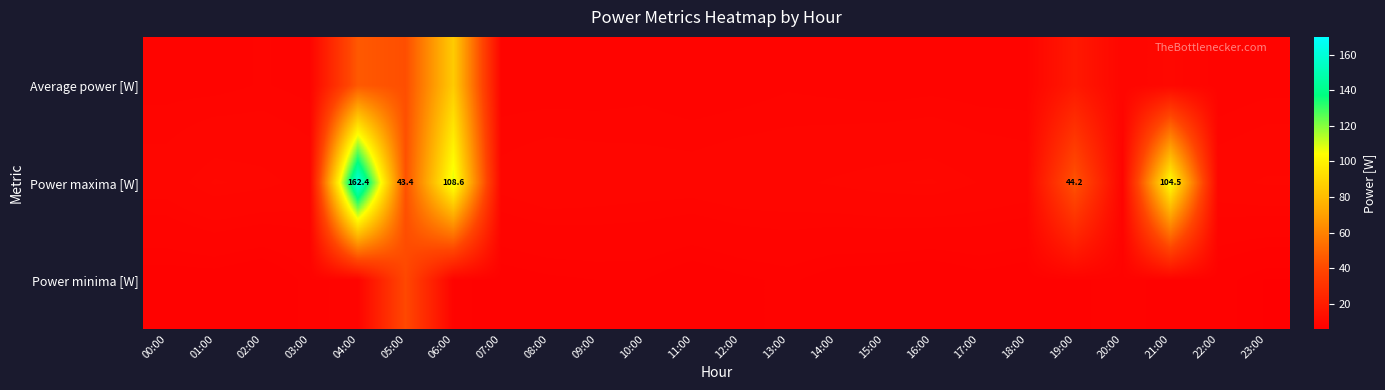

At which label is Power maxima [W] closest to 85?

21:00